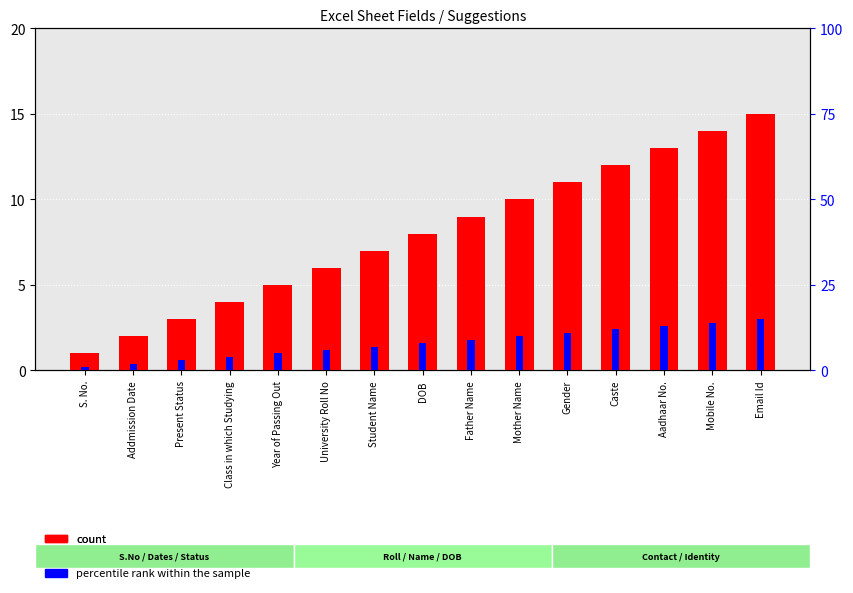

Is the value of count at Gender greater than the value of percentile rank within the sample at Class in which Studying?

Yes